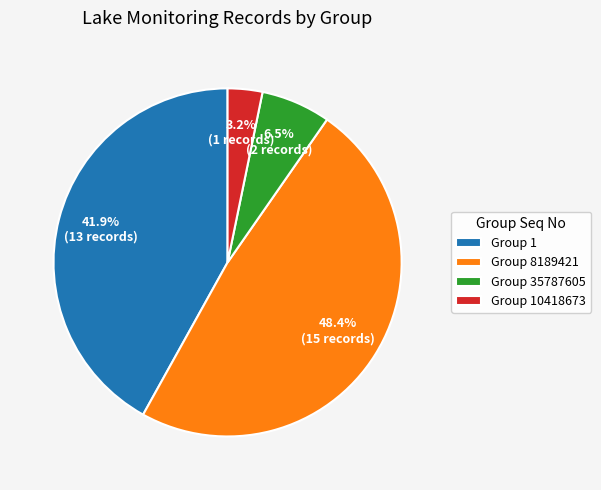

Which slice is the largest?

Group 8189421